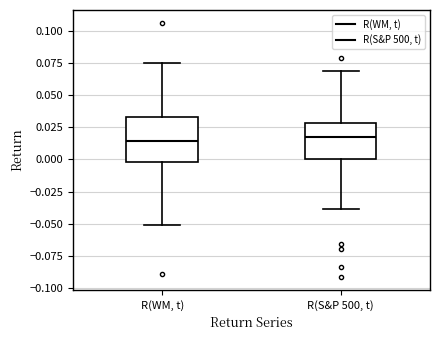

Reading left to right, read every box against the y-axis: the position of its median line, the range the box covers, and the ends of its whiskers. The values are not printed on the chart, so give them approximately, as read against the axis.

R(WM, t): median 0.015, box 0.000 to 0.035, whiskers -0.050 to 0.075
R(S&P 500, t): median 0.015, box 0.000 to 0.030, whiskers -0.040 to 0.070